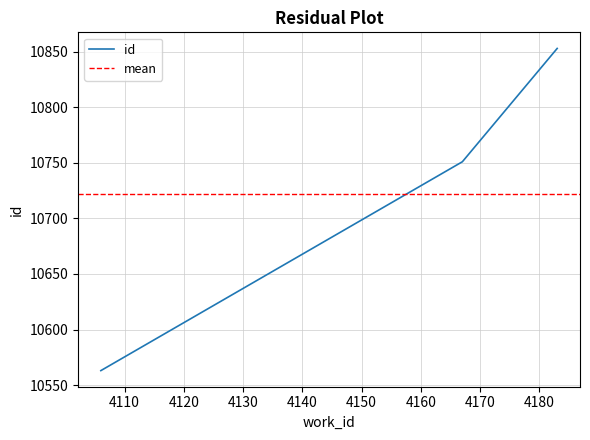

List the labels in order of value, smallest first.

4106, 4167, 4183